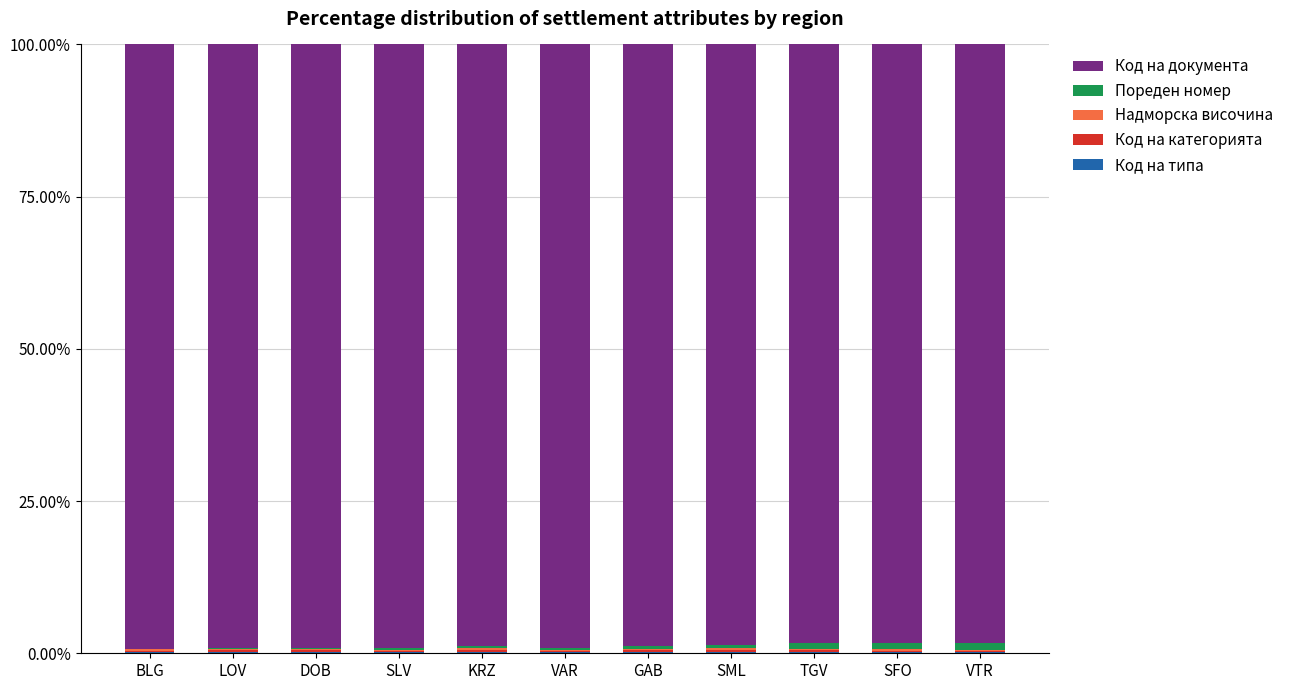

True or false: Код на категорията has a value of 0.1 at SML.

False